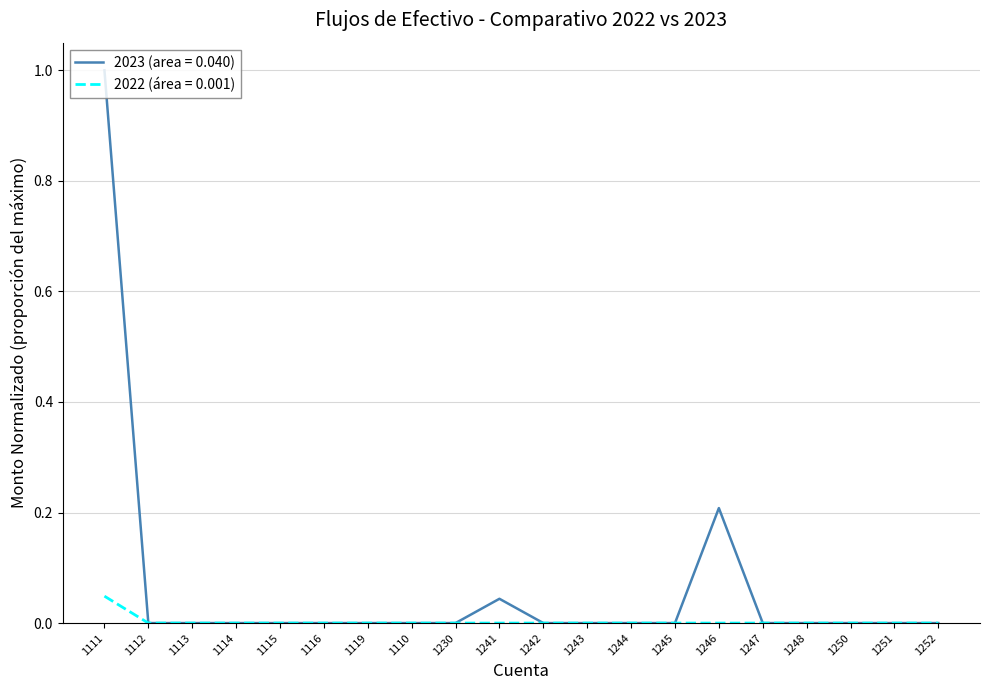

List the series in order of their overall mean, highest first.

2023 (area = 0.040), 2022 (área = 0.001)